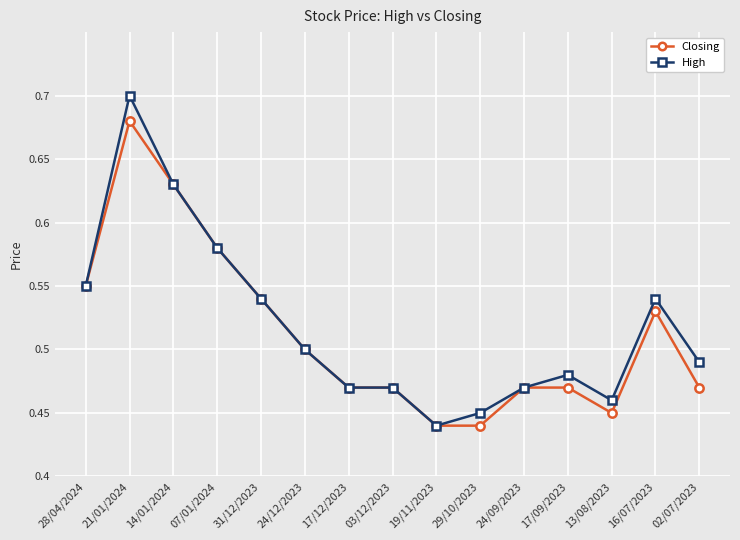

List the series in order of their overall mean, highest first.

High, Closing